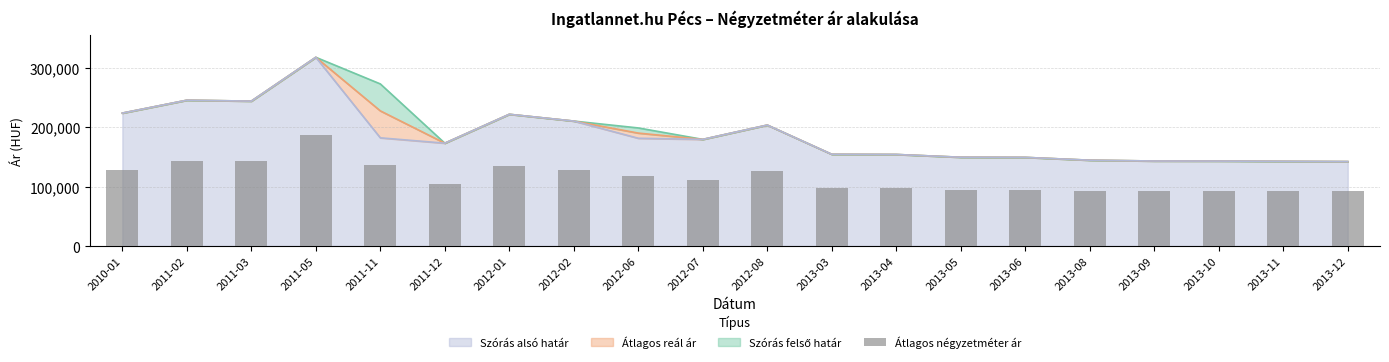

Reading left to right, what are all the values shown in this chart?

127777	142592	142592	186792	135848	103773	135000	128703	117673	111538	126730	98057	98057	95192	95192	92592	92592	92592	92592	92592